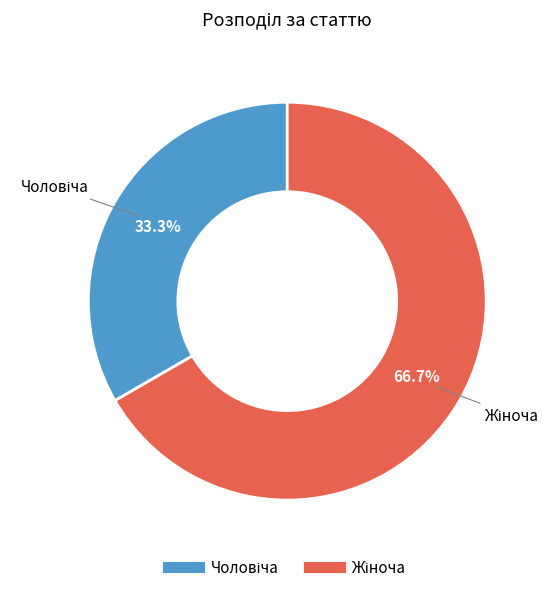

How many slices are in this pie chart?

2